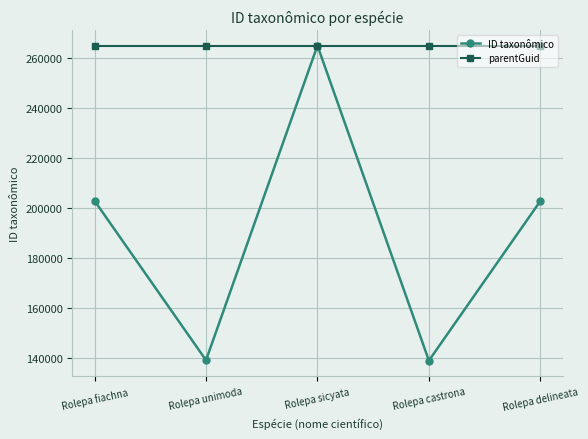

What is the smallest value displayed?

139007